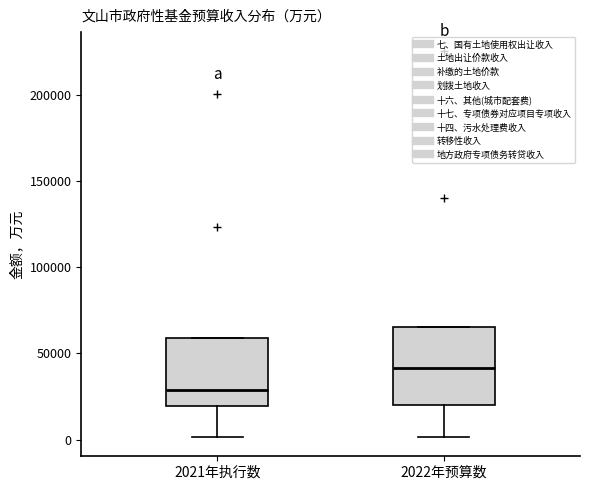

Reading left to right, transcribe this box plot: for each box, give where its median line is, the range the box spans, and where its two whiskers end, as read against the y-axis. The values are not printed on the chart, so give them approximately, as read against the axis.

2021年执行数: median 30000, box 20000 to 60000, whiskers 0 to 60000
2022年预算数: median 40000, box 20000 to 65000, whiskers 0 to 65000